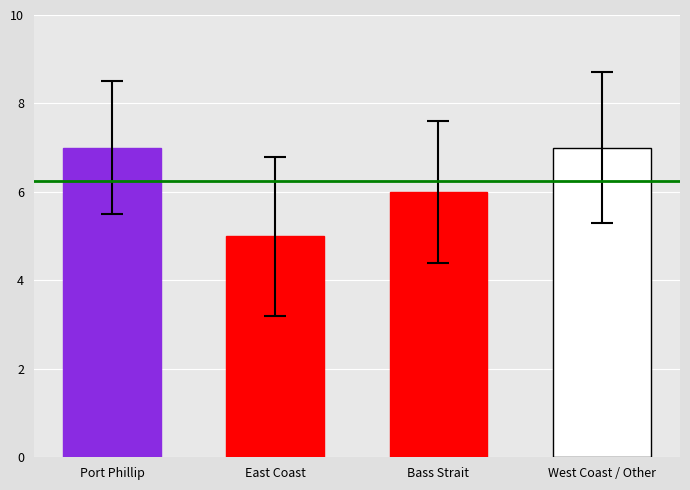

Where is the data nearest to the value 6?

Bass Strait